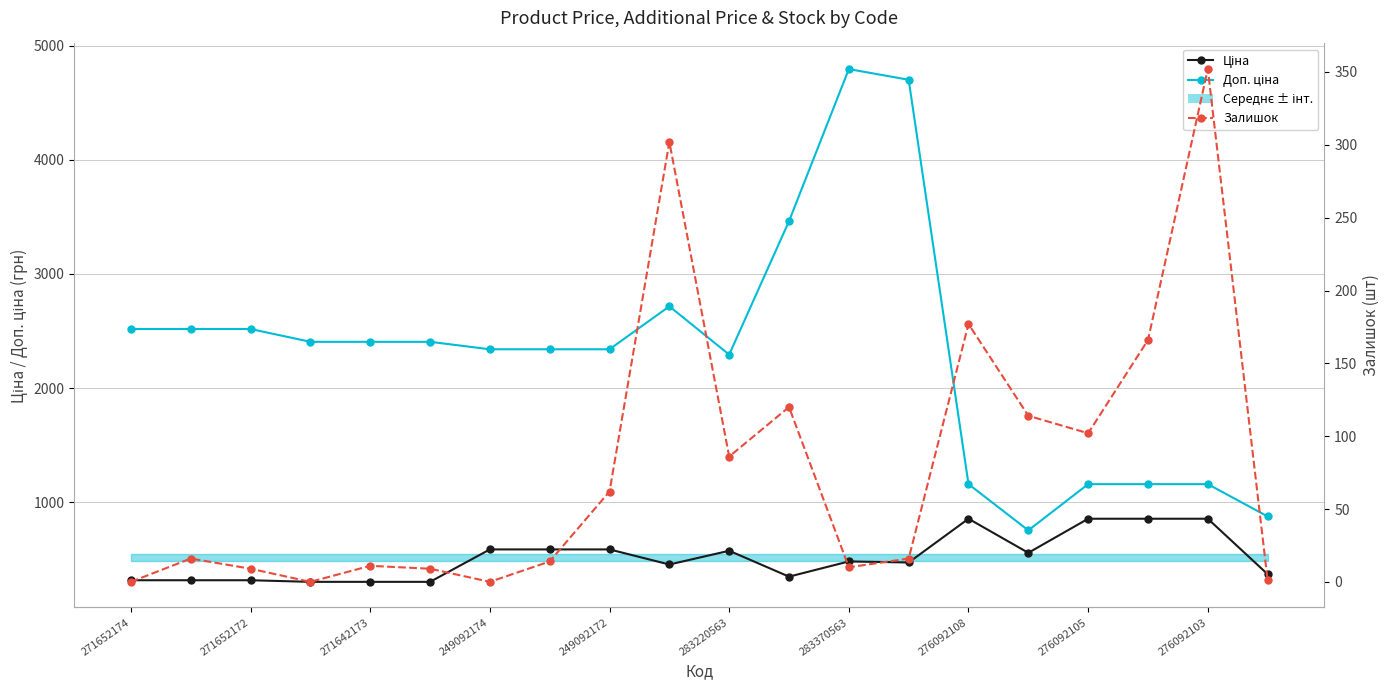

True or false: Доп. ціна and Залишок intersect in this chart.

False